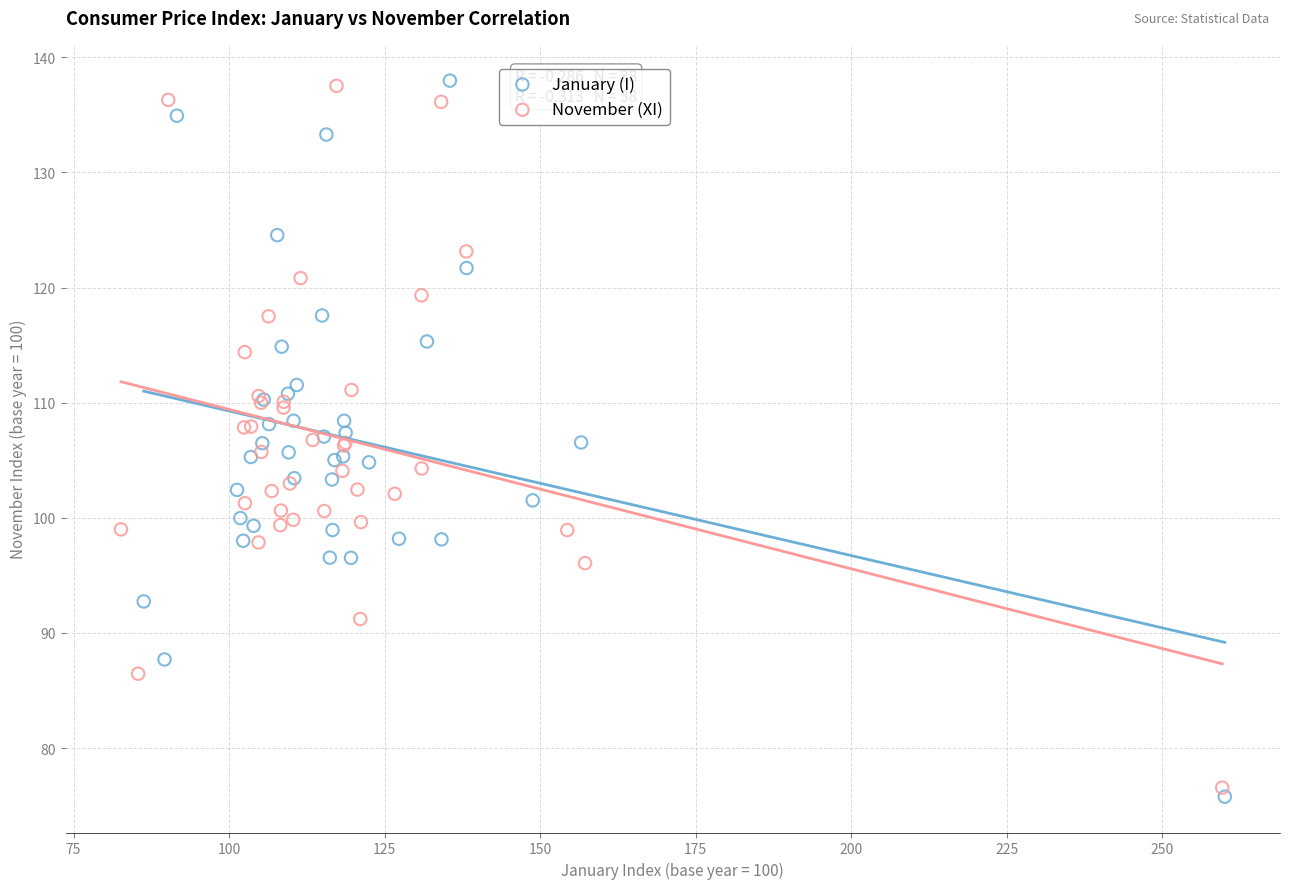

Which series has the largest Y range (max minus min)?

January (I)